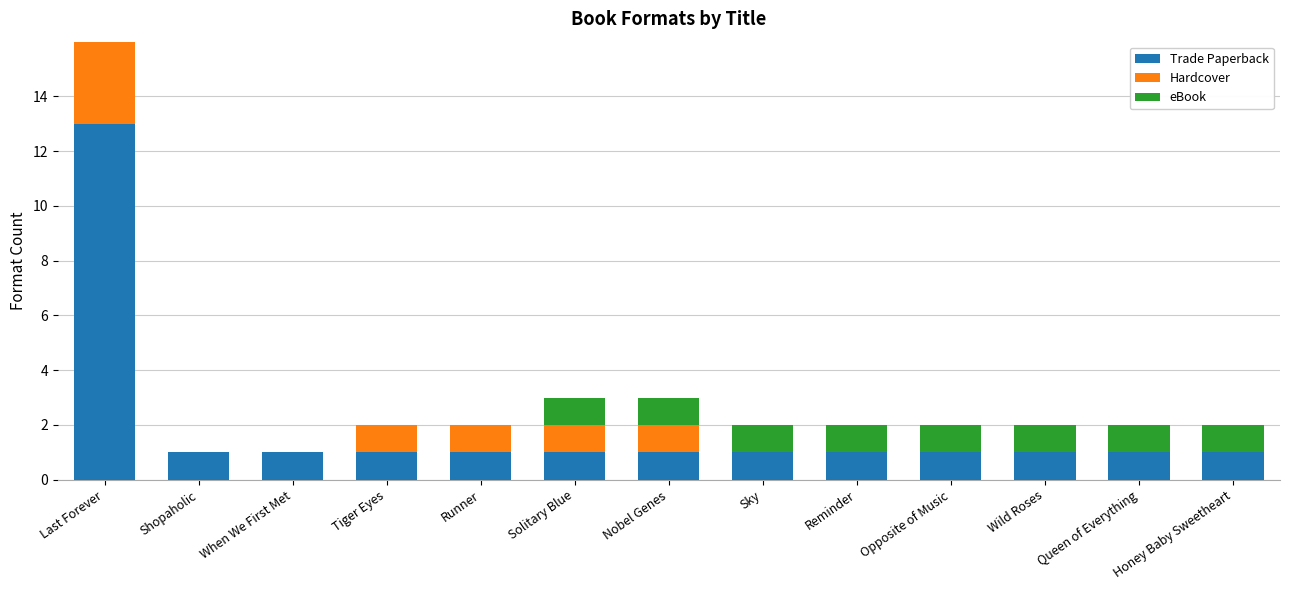

Which series has the widest spread of values?

Trade Paperback